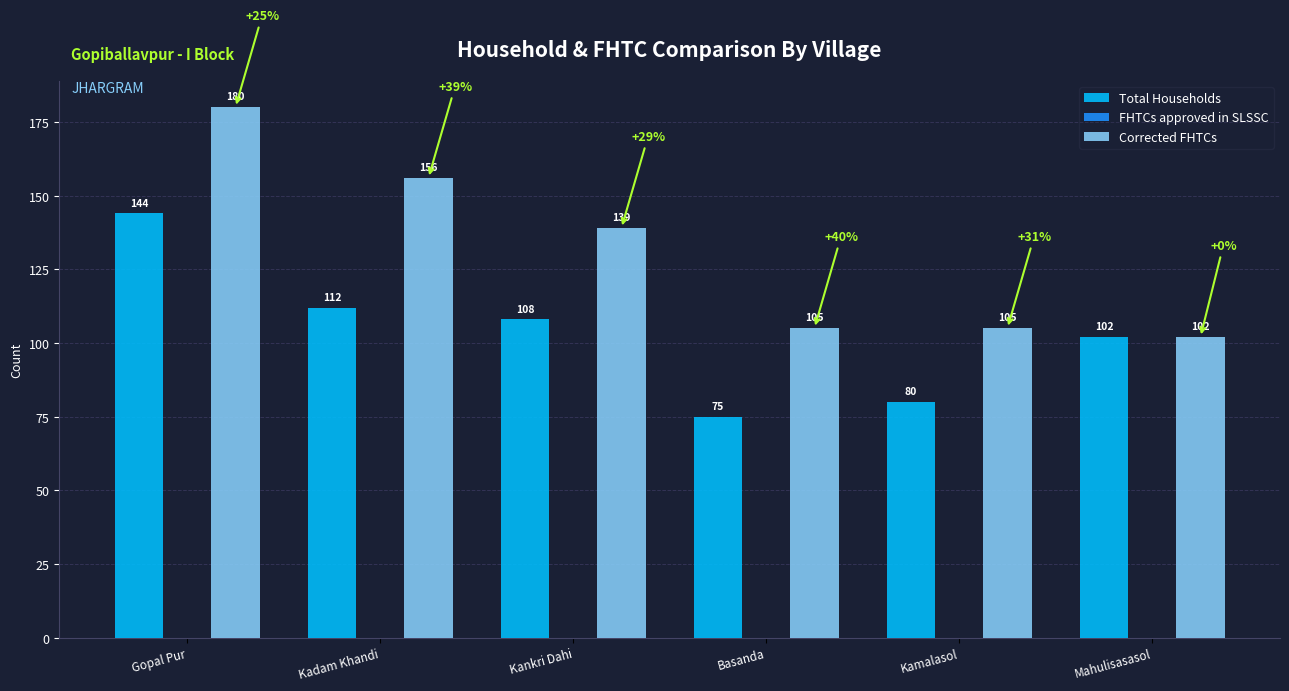

At Kankri Dahi, list the series in order from smallest to largest.

Total Households, Corrected FHTCs